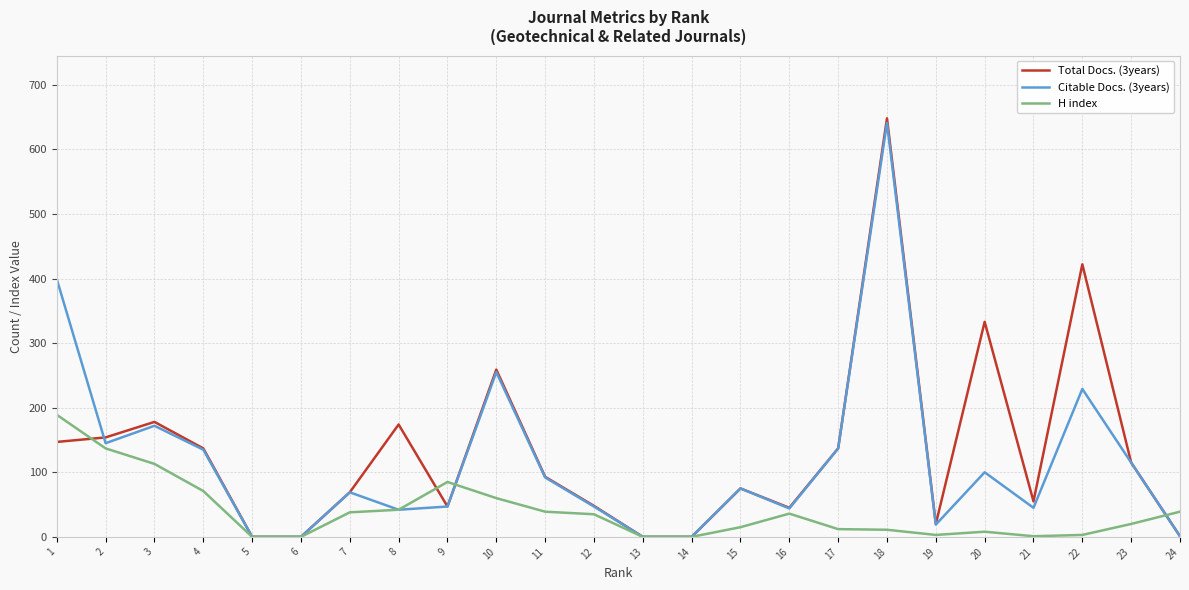

List the series in order of their overall mean, highest first.

Total Docs. (3years), Citable Docs. (3years), H index